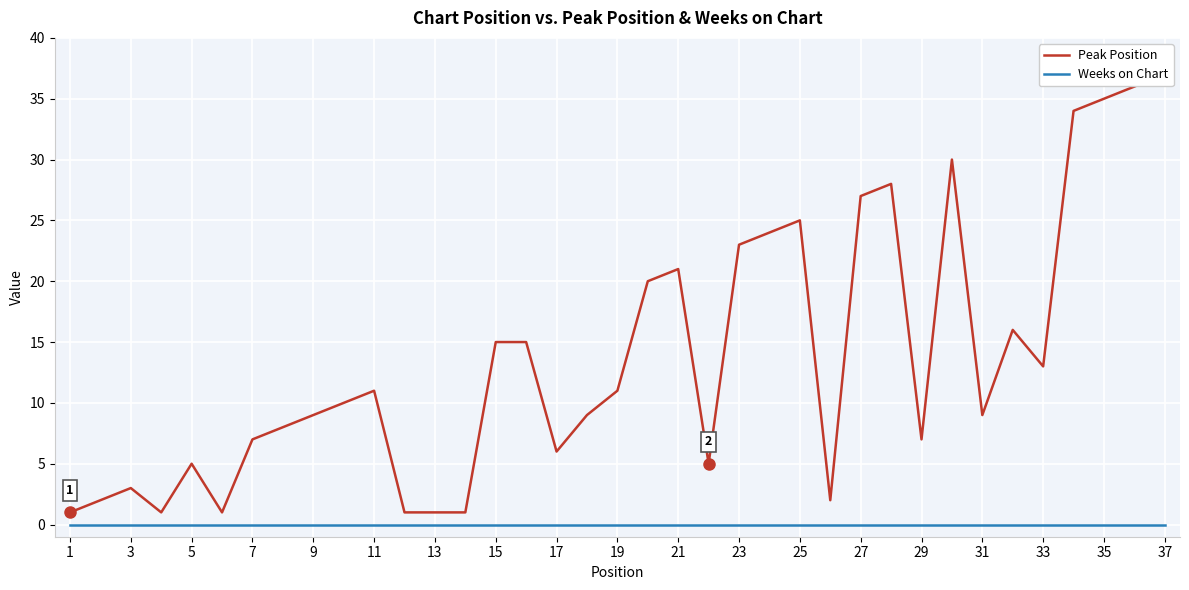

What is the maximum value for Peak Position?

37